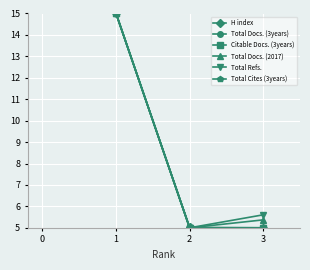

Reading right to left, extract all data points from this chart.

H index: 5.0	5.0	15.0
Total Docs. (3years): 5.0	5.0	15.0
Citable Docs. (3years): 5.0	5.0	15.0
Total Docs. (2017): 5.4	5.0	15.0
Total Refs.: 5.6	5.0	15.0
Total Cites (3years): 5.0	5.0	15.0